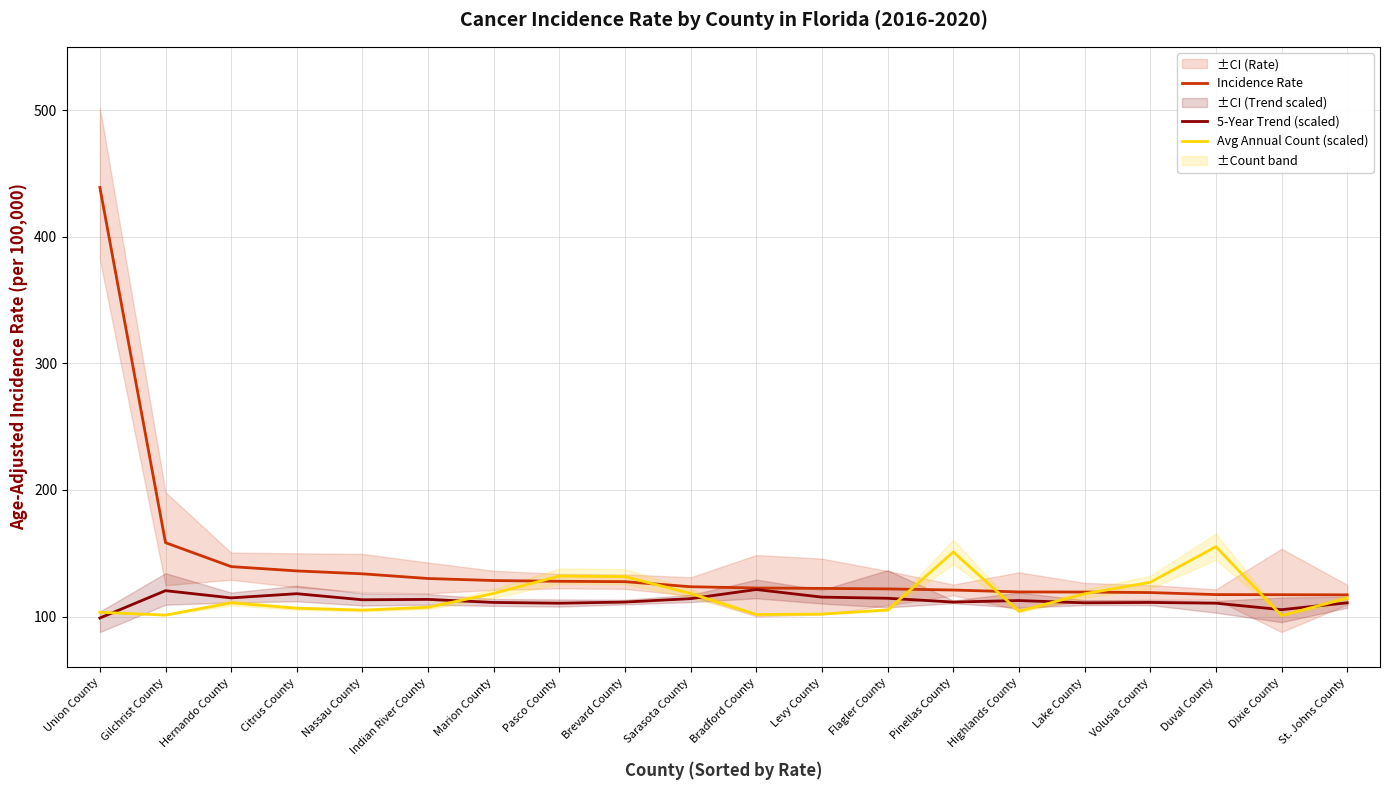

Which series has the largest total across all categories?

Incidence Rate